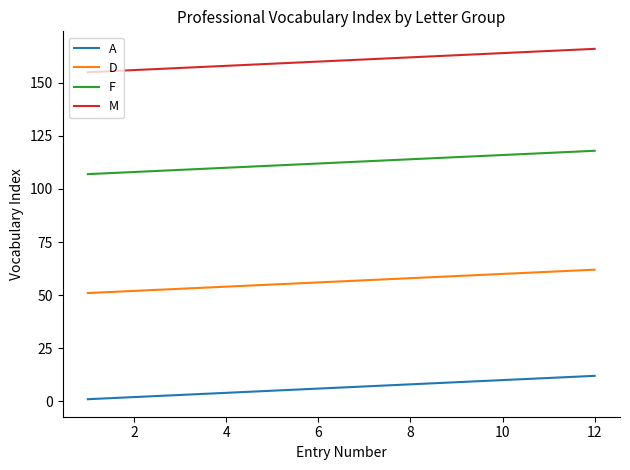

Is this an area chart (filled region under the line)?

No